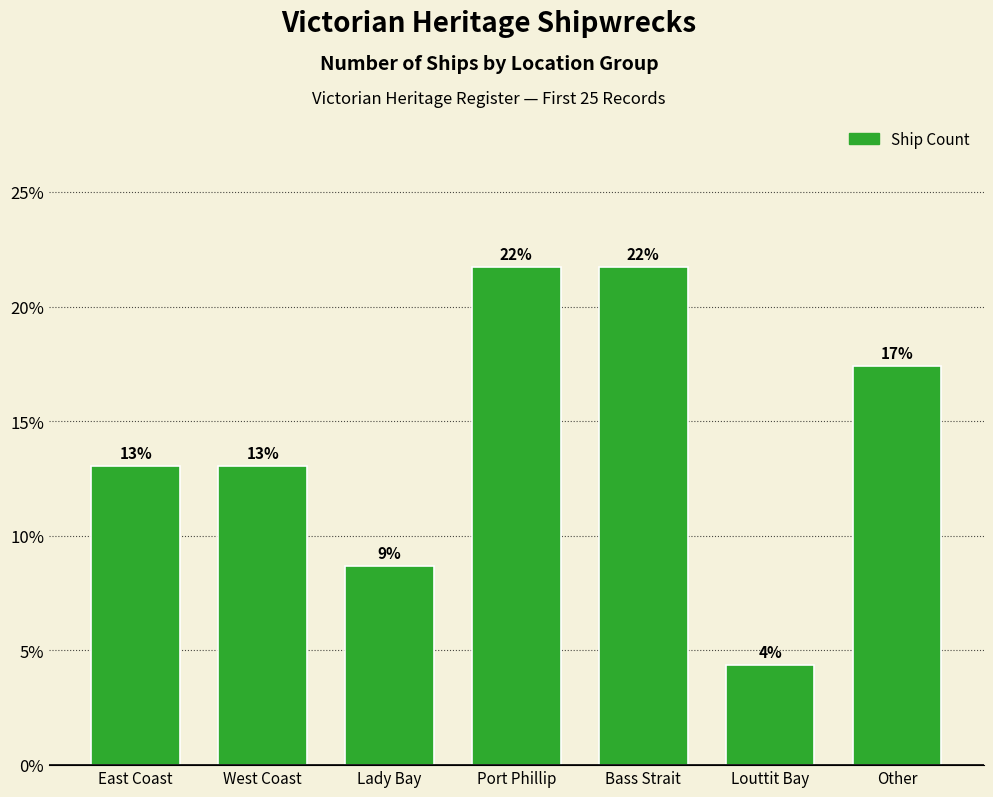

At which label is the value closest to 3?

East Coast